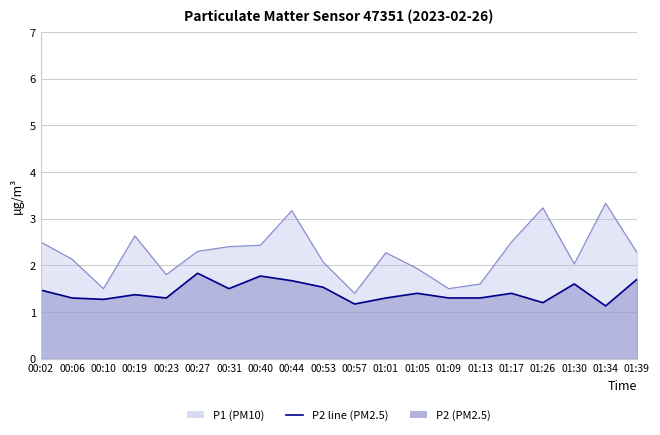

How many data points in P1 are less than 2?

6